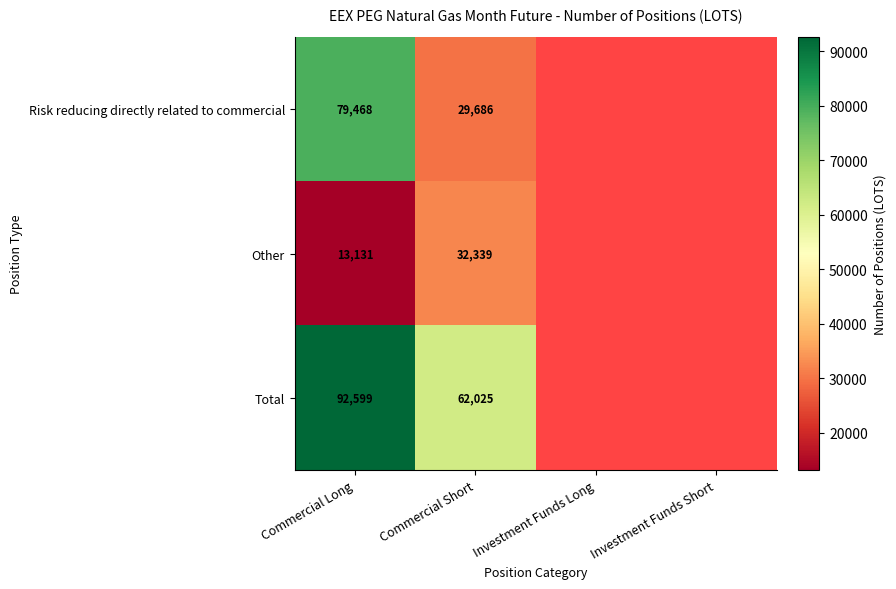

At Commercial Short, list the series in order from smallest to largest.

Risk reducing directly related to commercial, Other, Total